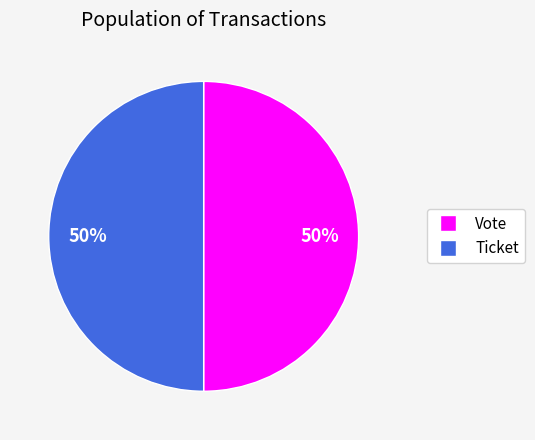

True or false: Ticket accounts for 50% of the total.

True